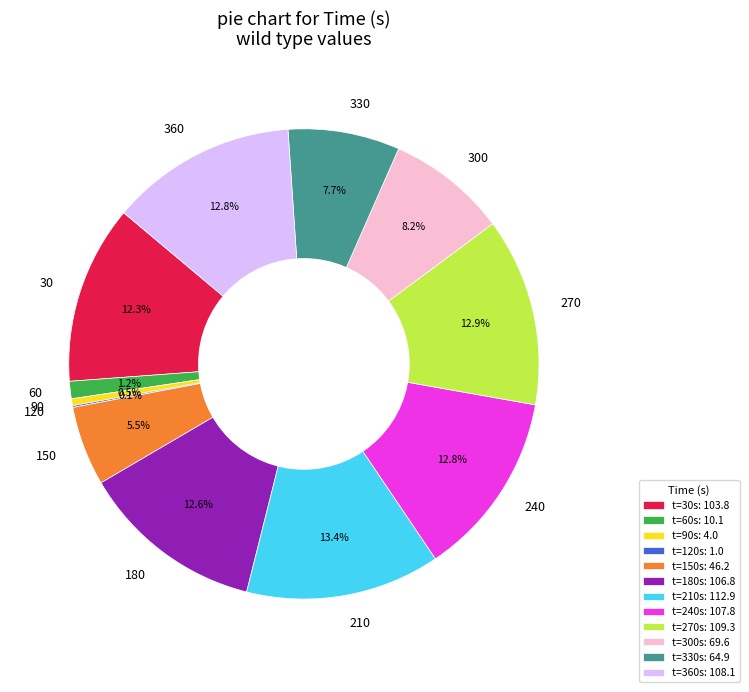

To the nearest percent, what portion does 180 represent?

13%